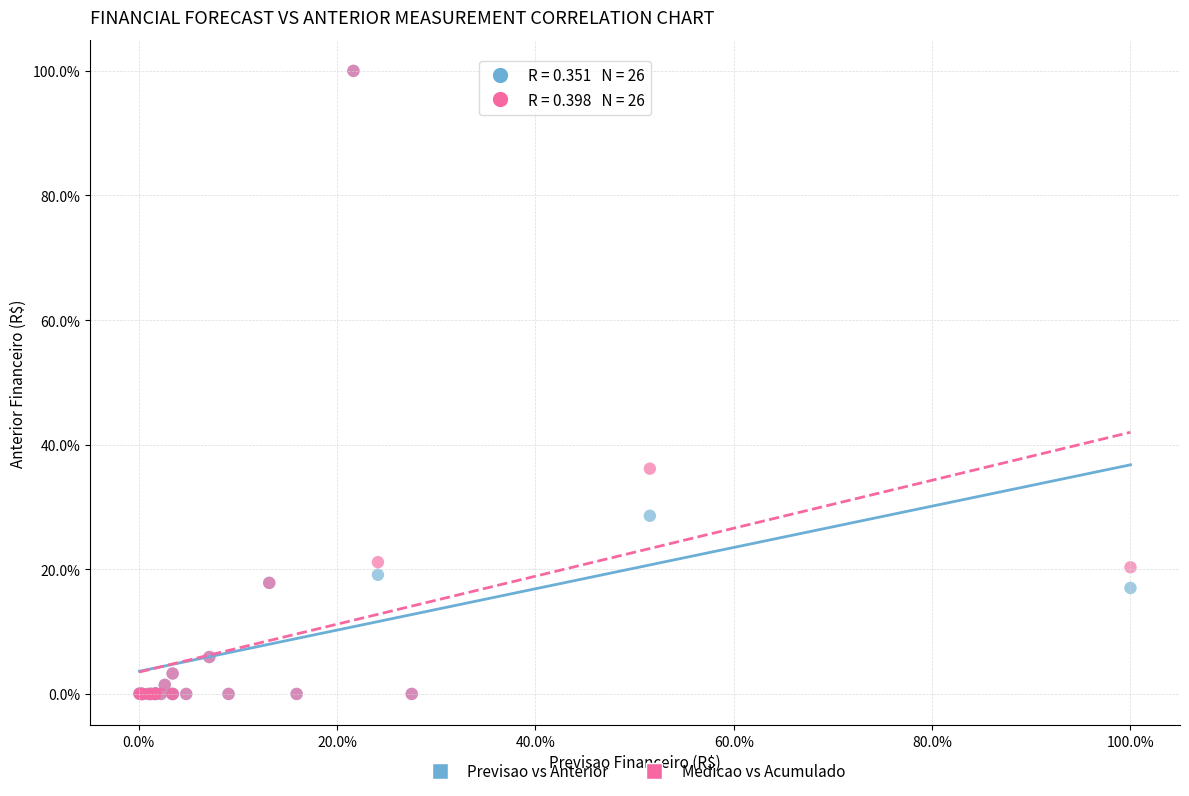

In the Medicao vs Acumulado series, what Y value is closest to 50?

36.2